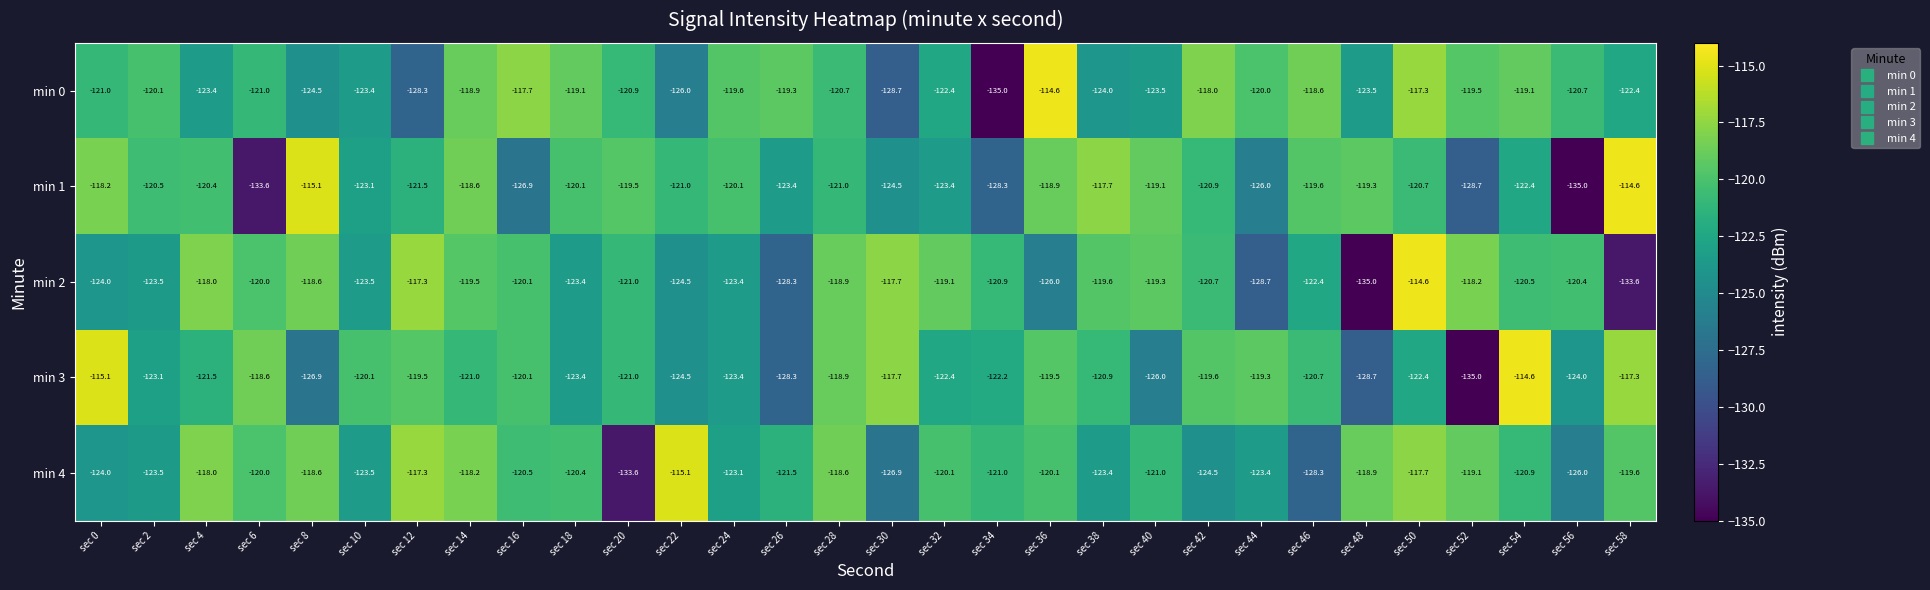

What is the maximum value shown in the chart?

-114.6